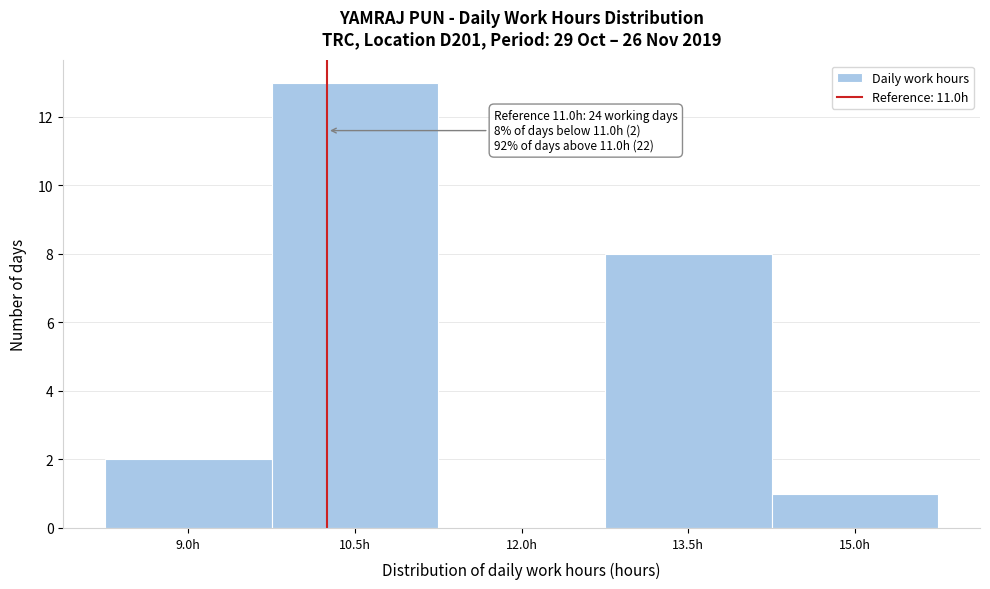

Reading left to right, what are all the values shown in this chart?

9.0h=2	10.5h=13	12.0h=0	13.5h=8	15.0h=1